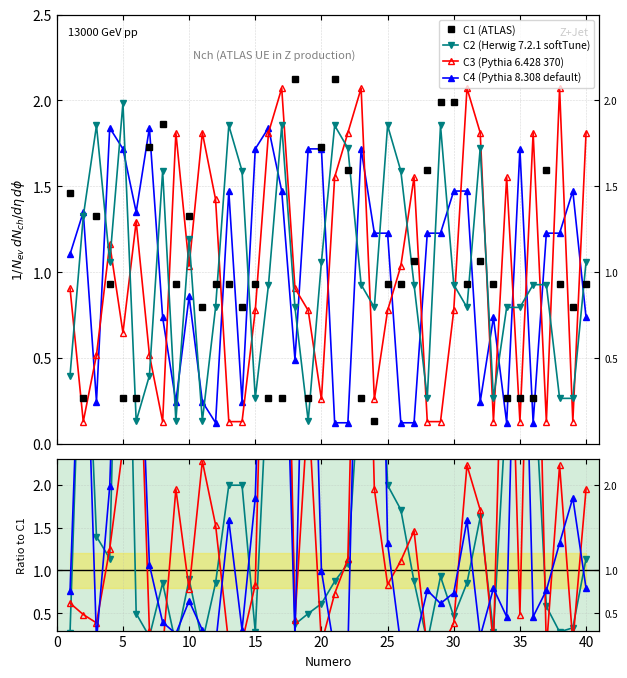

Does the chart display data point markers on the line(s)?

Yes